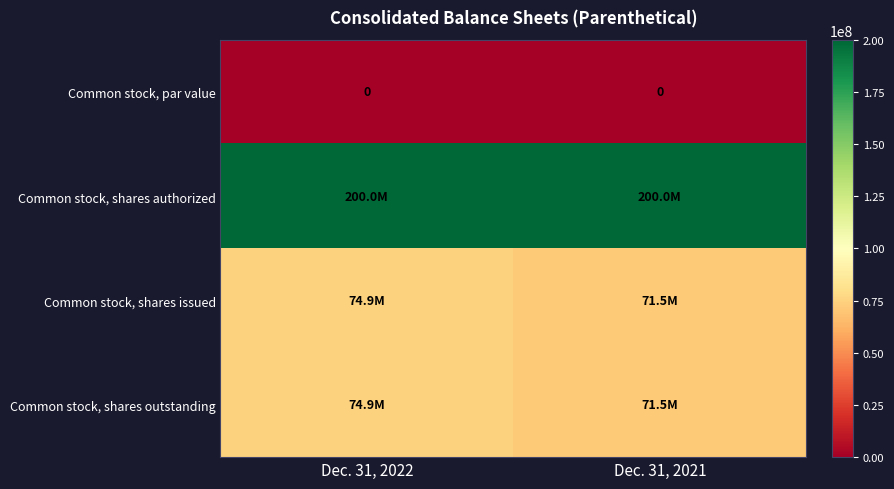

The value of Common stock, par value at Dec. 31, 2021 is 0. True or false?

True